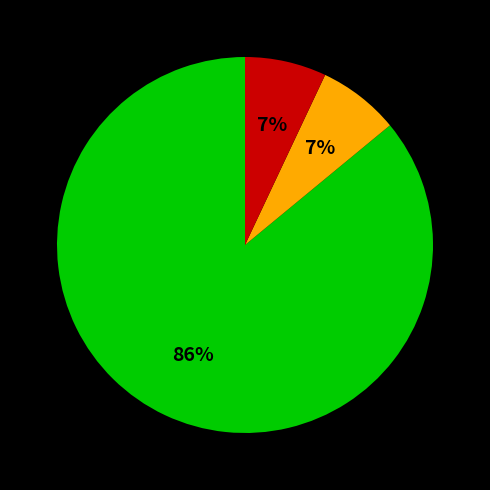

To the nearest percent, what is the difference between the largest and smallest slice percentages?

79%